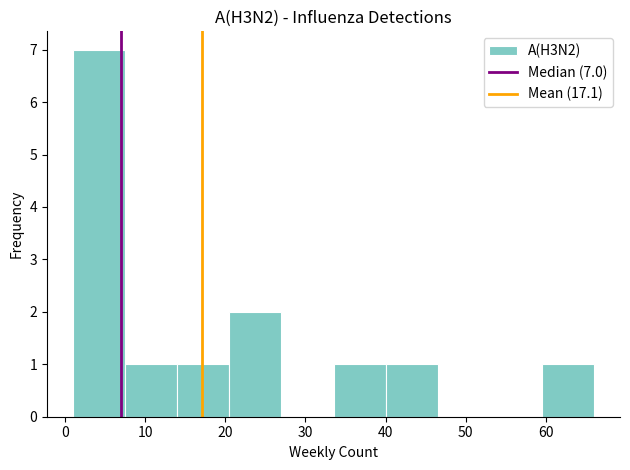

Over which range of the x-axis is the bar tallest?

1.0 to 7.5